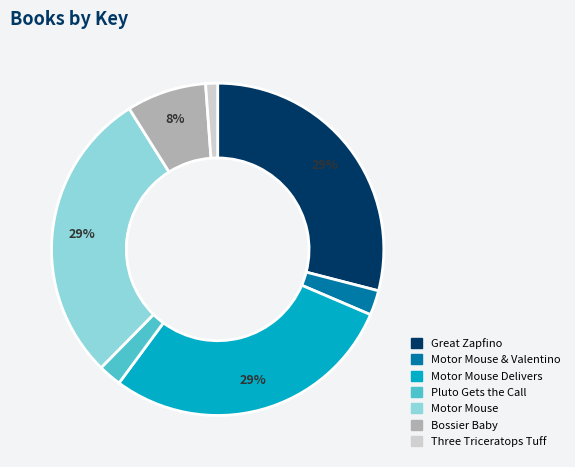

Is there any slice that represents more than half of the pie?

No